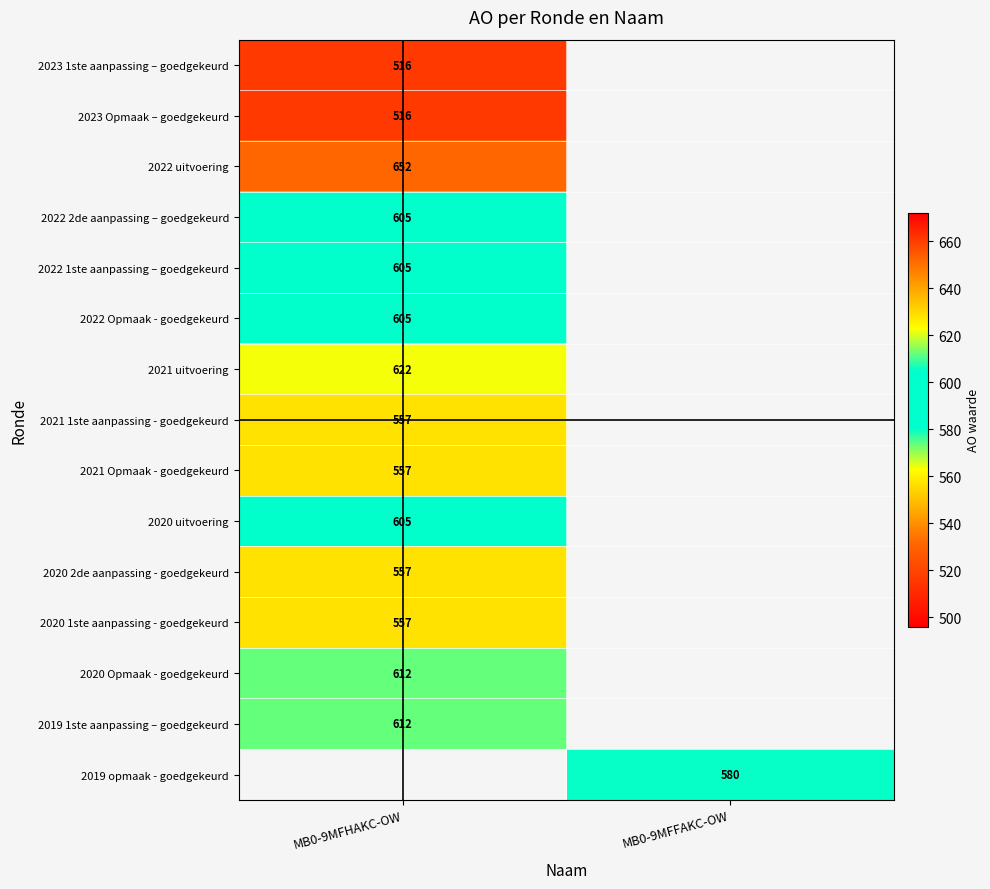

The value of 2020 Opmaak - goedgekeurd at MB0-9MFHAKC-OW is 310. True or false?

False